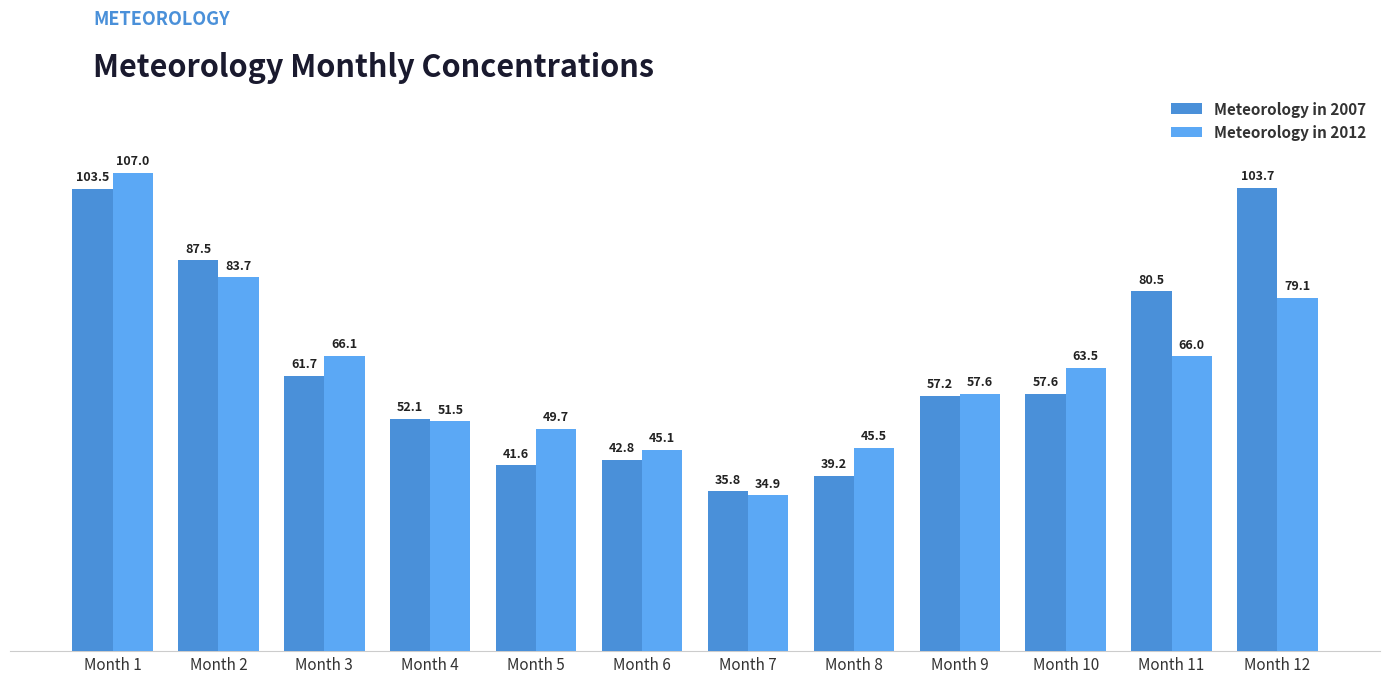

Which label corresponds to the largest value in the chart?

Month 1